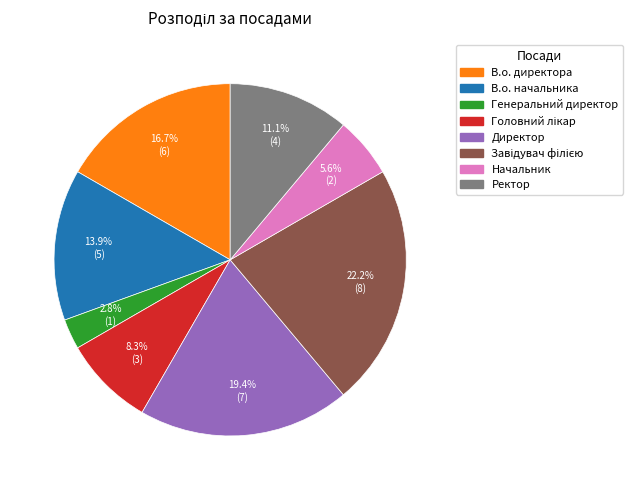

Count the number of slices in the pie.

8